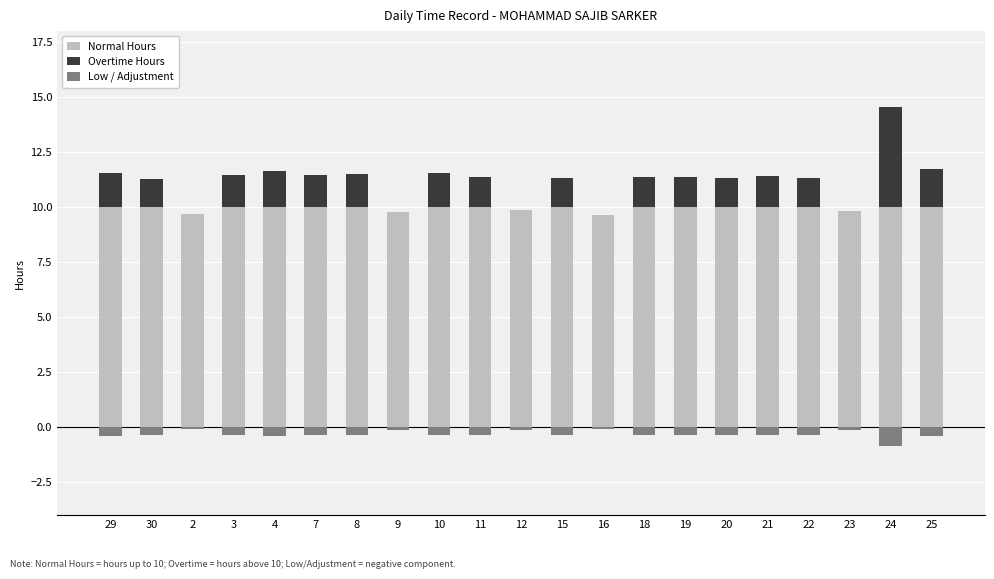

Which series has the largest total across all categories?

Normal Hours